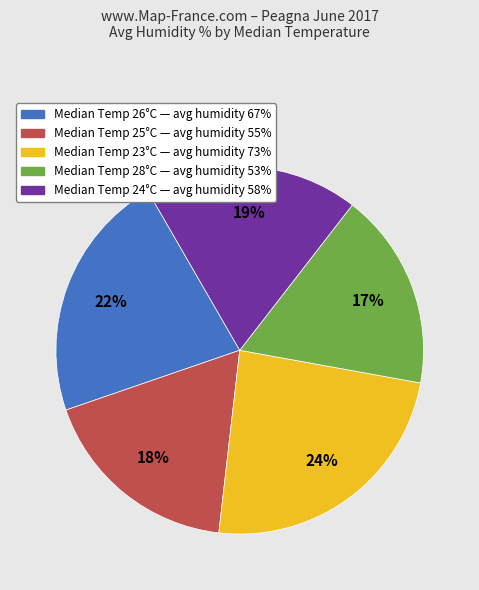

To the nearest percent, what is the difference between the largest and smallest slice percentages?

7%